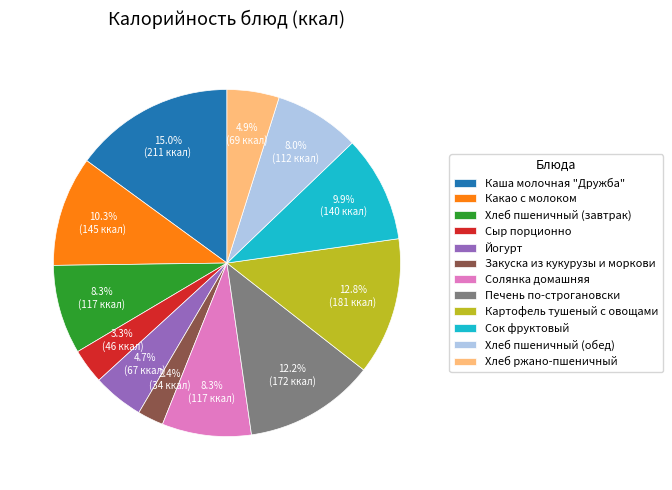

What percentage is the Печень по-строгановски slice, to the nearest percent?

12%